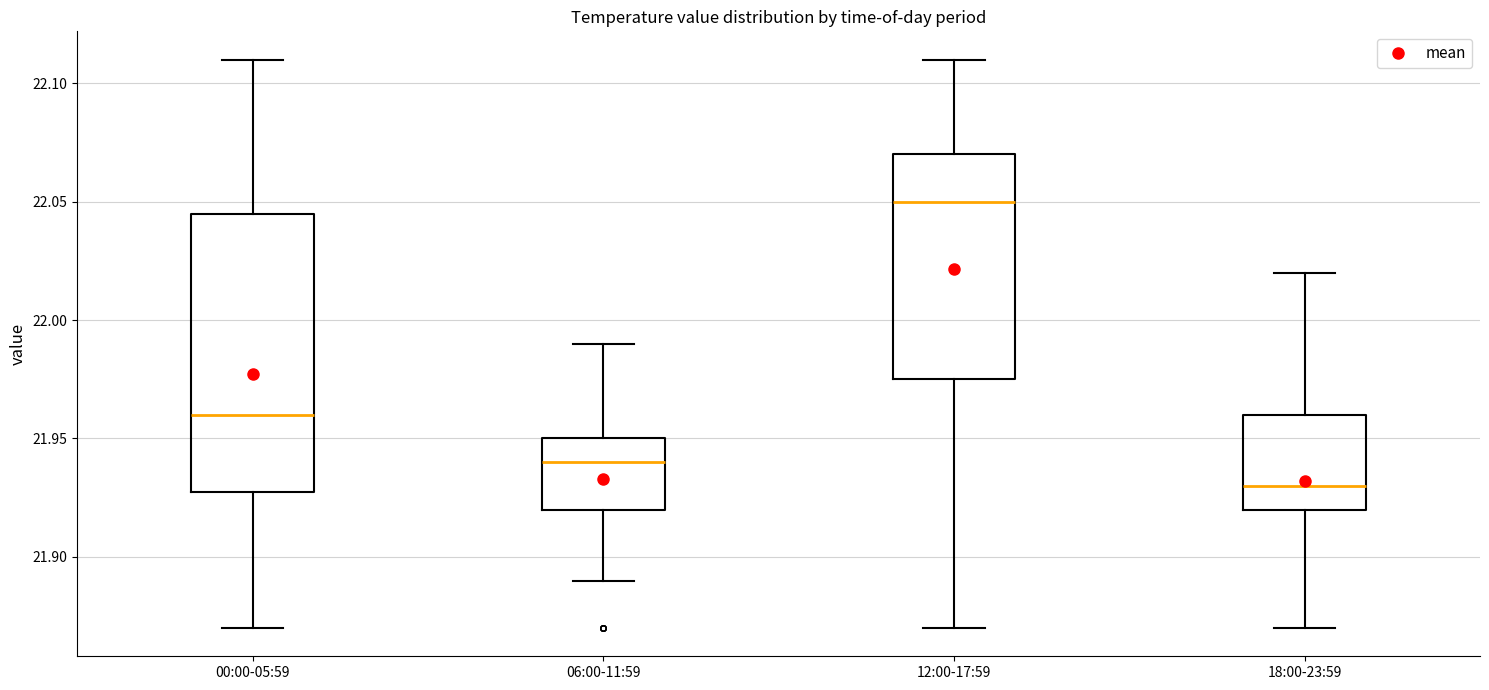

Reading left to right, read every box against the y-axis: the position of its median line, the range the box covers, and the ends of its whiskers. The values are not printed on the chart, so give them approximately, as read against the axis.

00:00-05:59: median 21.960, box 21.930 to 22.045, whiskers 21.870 to 22.110
06:00-11:59: median 21.940, box 21.920 to 21.950, whiskers 21.890 to 21.990
12:00-17:59: median 22.050, box 21.975 to 22.070, whiskers 21.870 to 22.110
18:00-23:59: median 21.930, box 21.920 to 21.960, whiskers 21.870 to 22.020